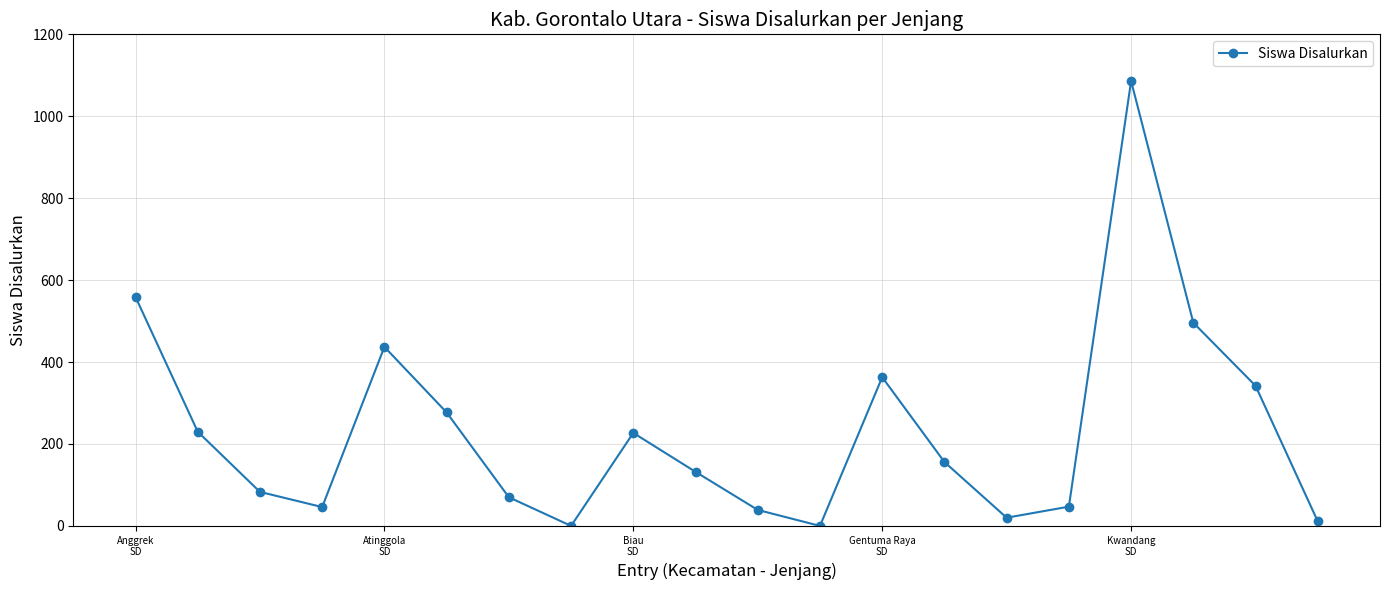

What is the greatest value displayed?

1086